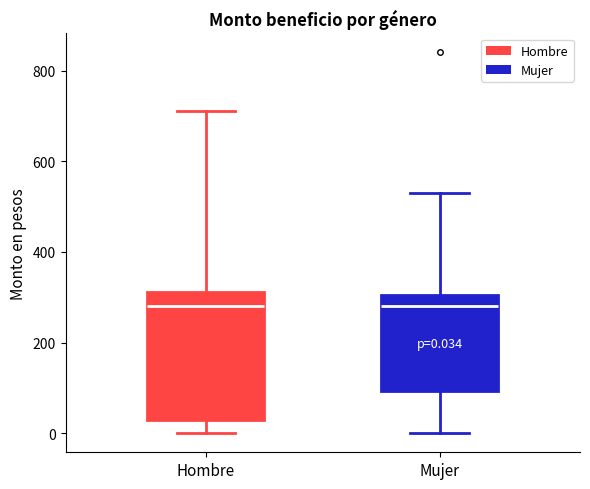

Comparing the boxes themselves (not the whiskers), which one is the tallest?

Hombre